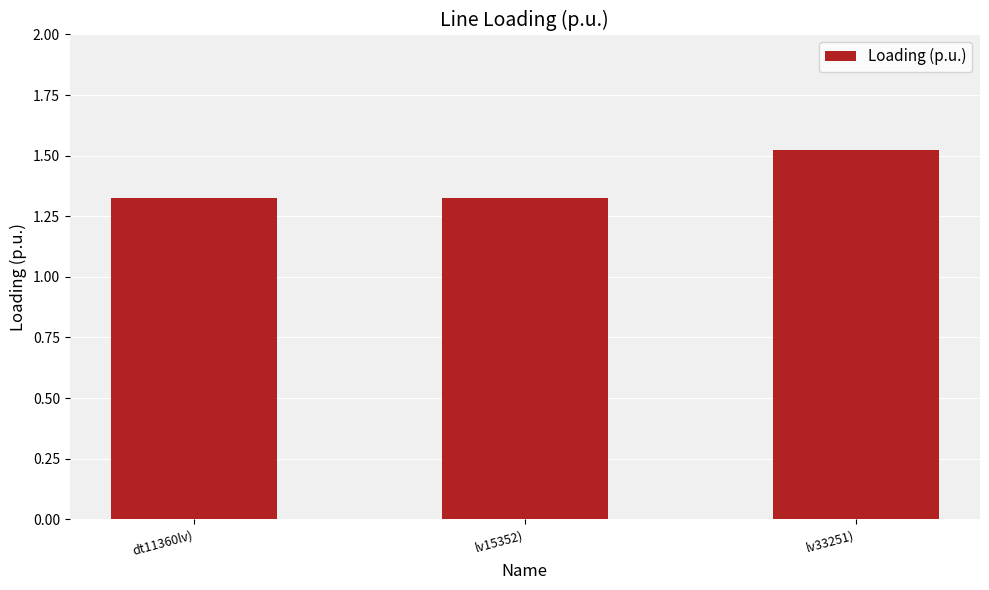

Which category has the highest value across all series?

lv33251)